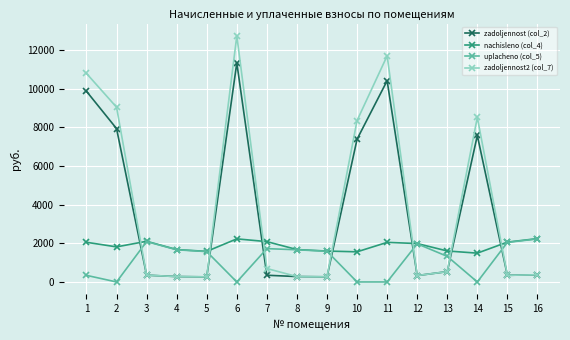

True or false: nachisleno (col_4) has more than 1 interior local peaks.

True